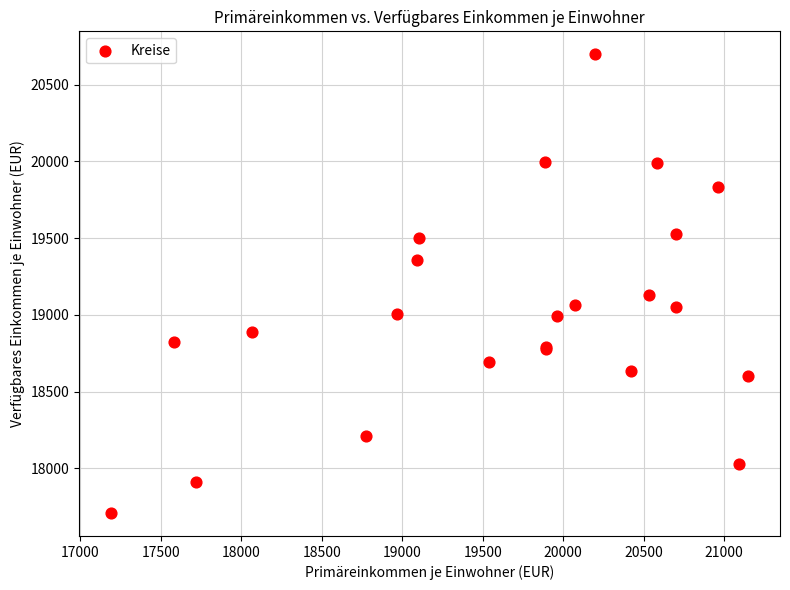

What Y value in the scatter plot is closest to 19203?

19127